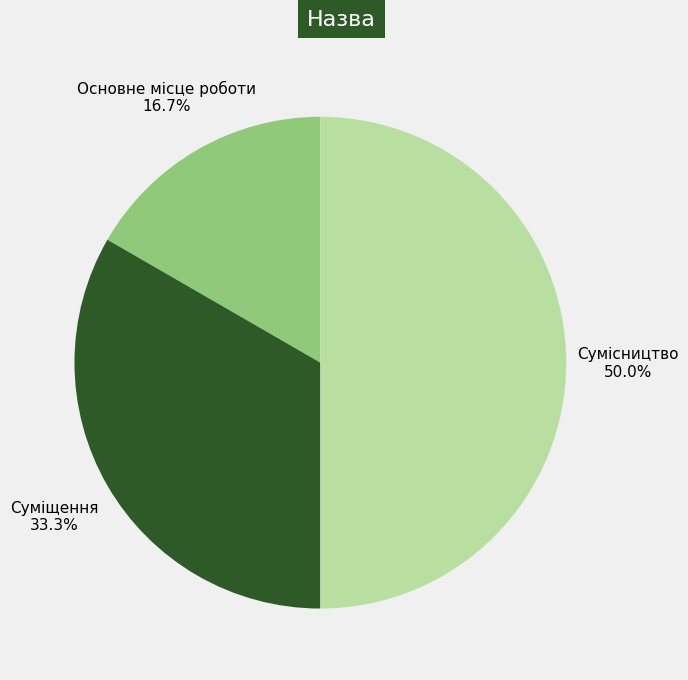

Which category has the biggest portion of the pie?

Сумісництво